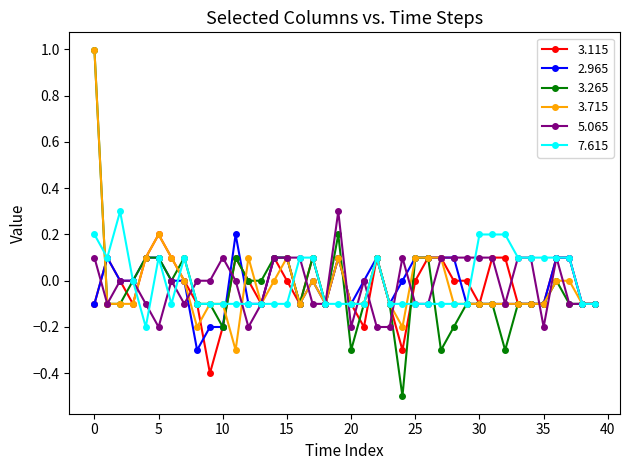

Which series has the widest spread of values?

3.265